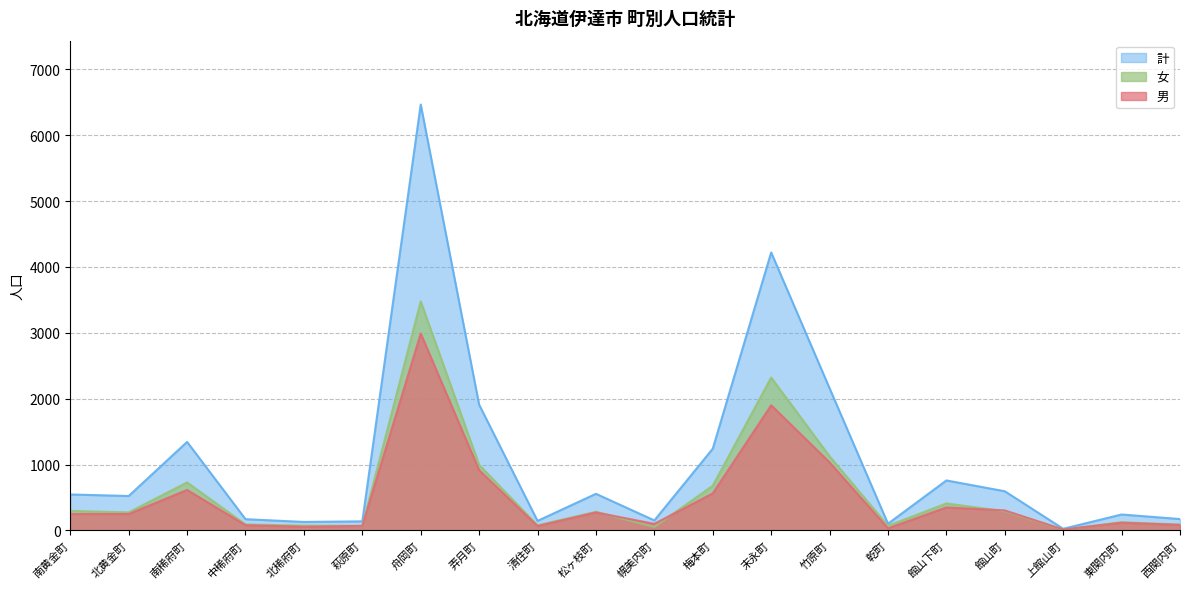

How many interior local peaks does the 男 series have?

6